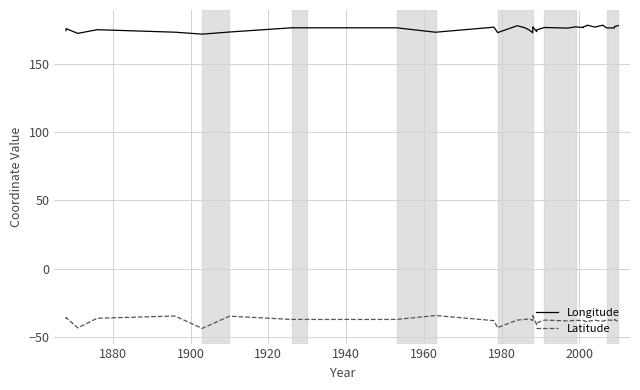

What is the difference between the maximum and minimum values in the Latitude series?

9.5